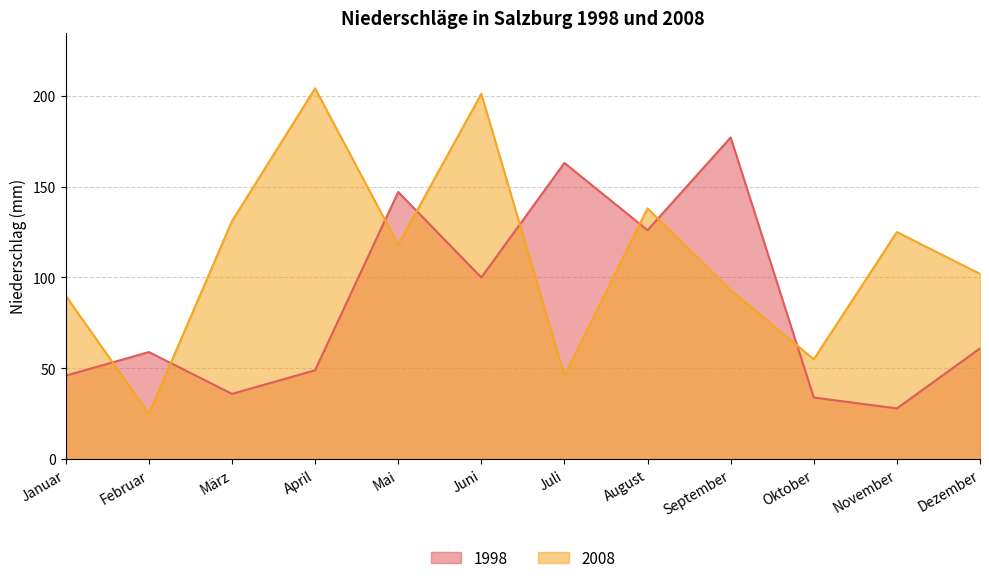

What is the sum of all 2008 values?

1328